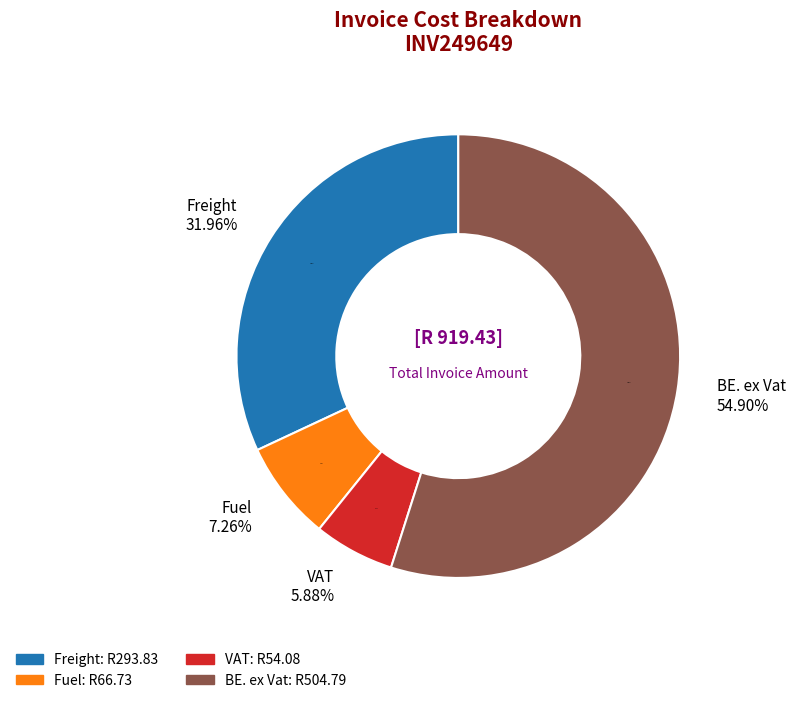

The Row 3 slice represents 62% of the pie. True or false?

False